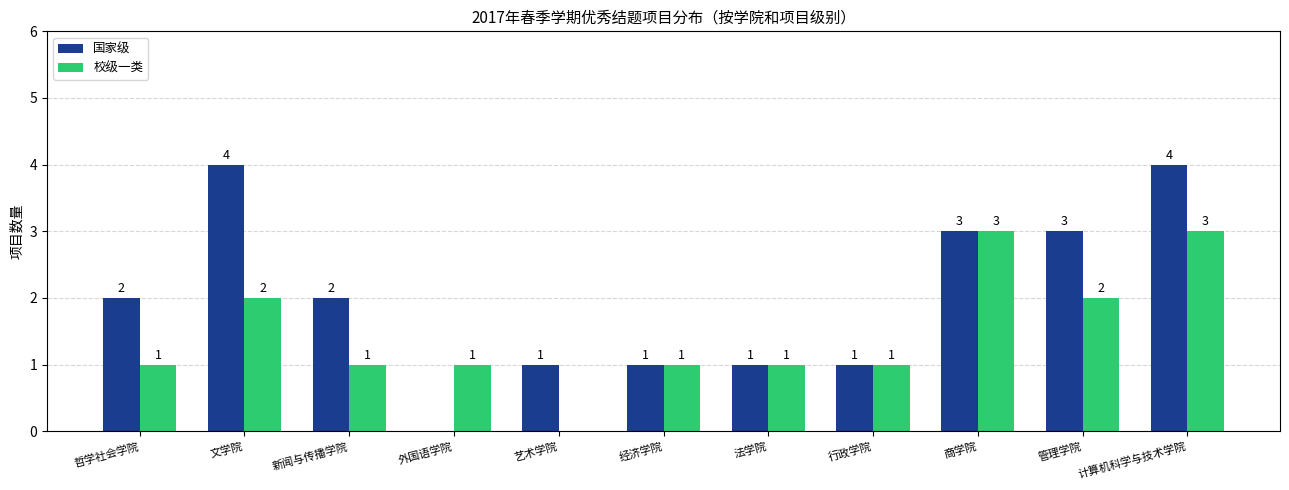

How many distinct data groups are displayed?

2